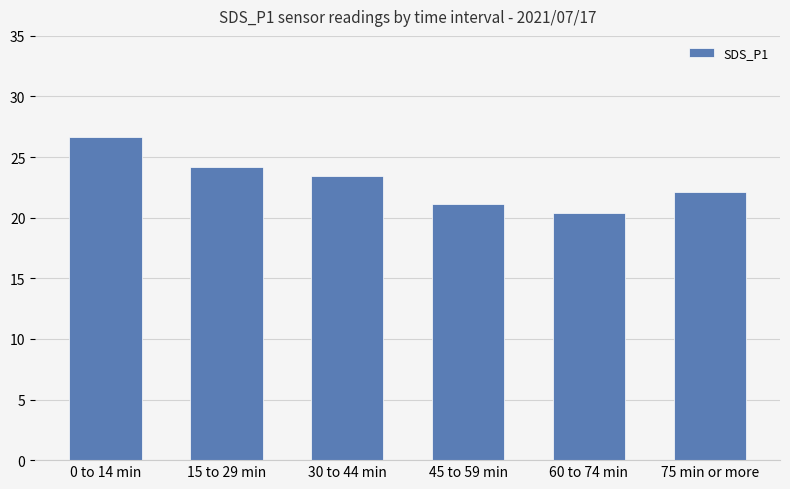

What is the average value?

23.0